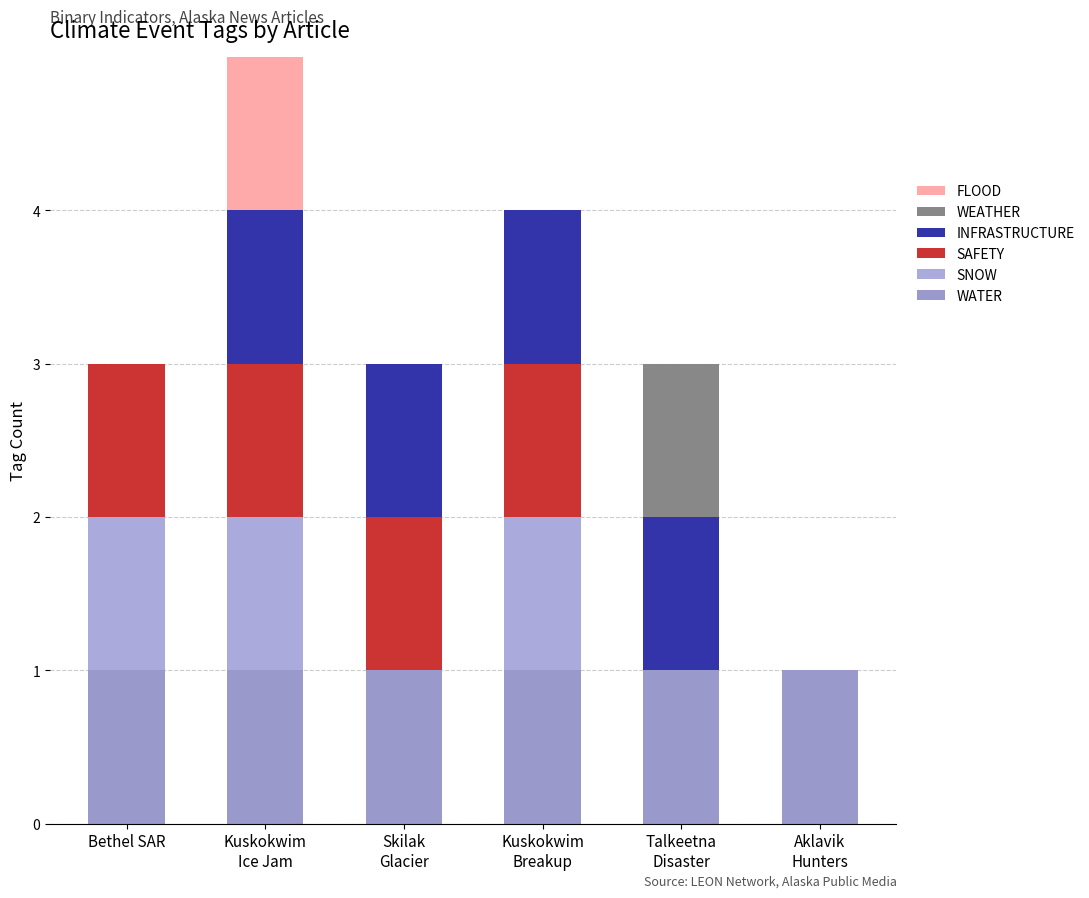

Does the chart contain stacked bars?

Yes